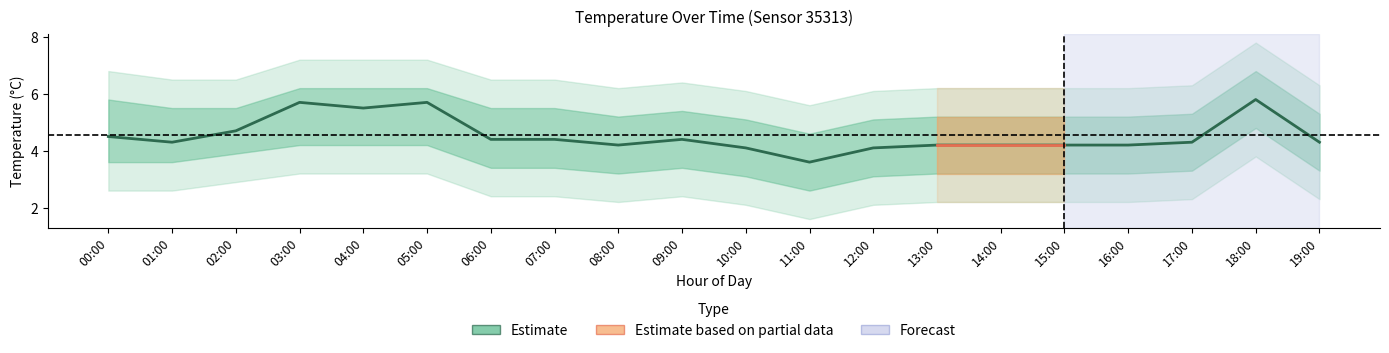

The value at 10:00 is 5.8. True or false?

False